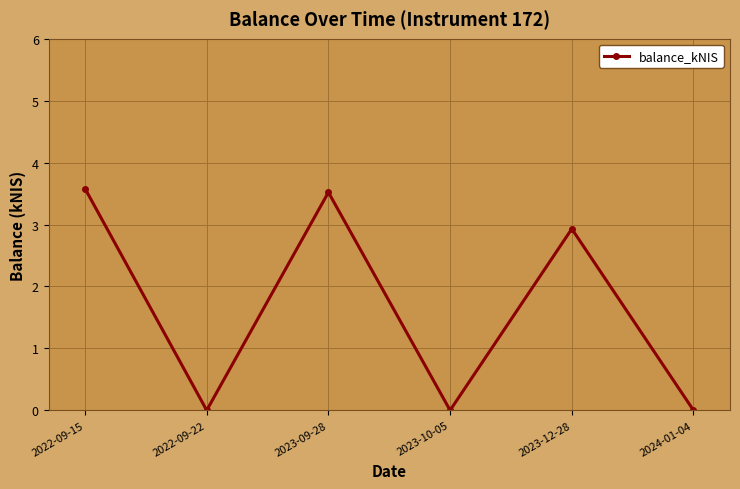

The value at 2023-10-05 is 1.6. True or false?

False